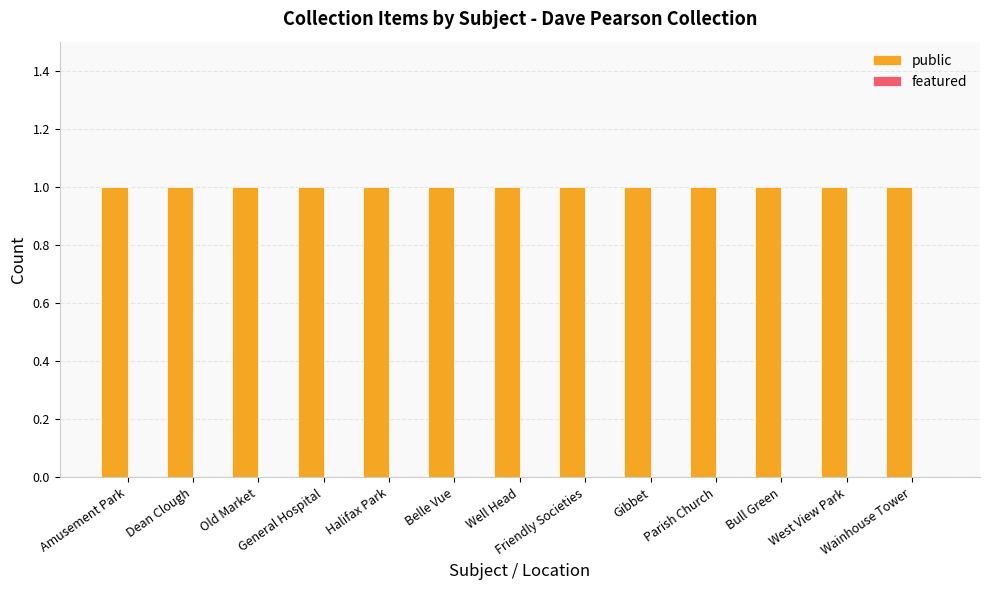

At which label is featured closest to 0?

Amusement Park